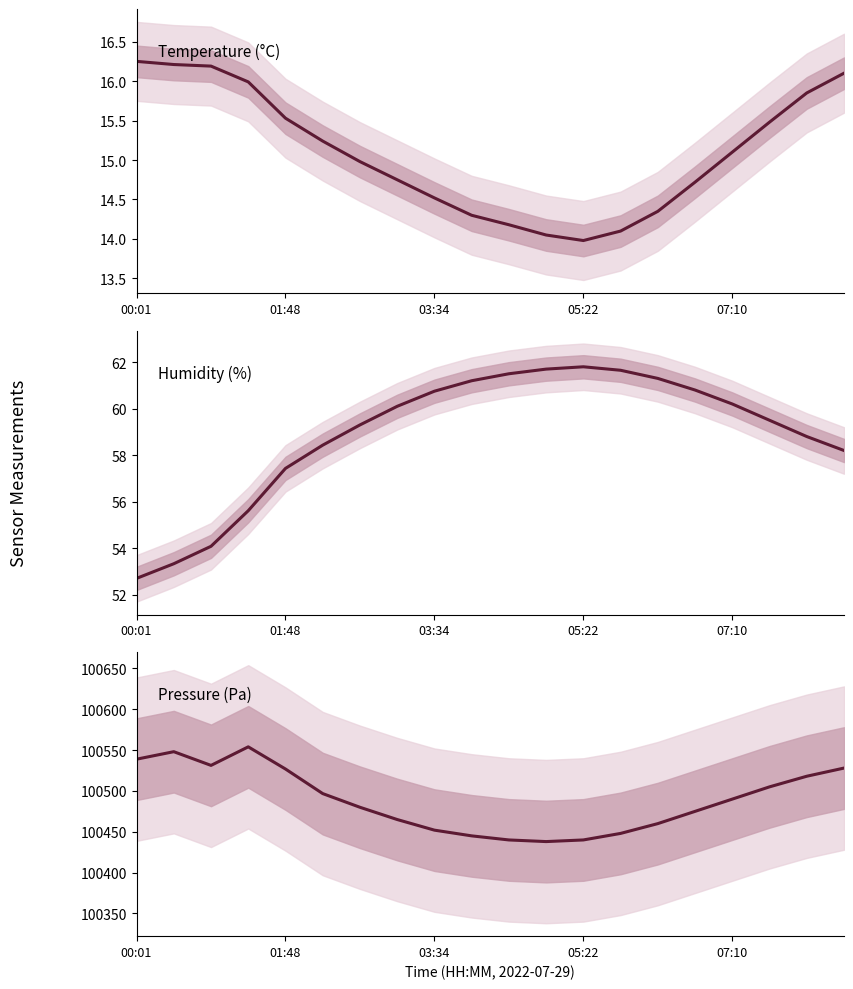

True or false: temperature has a value of 15.2 at 5.

True